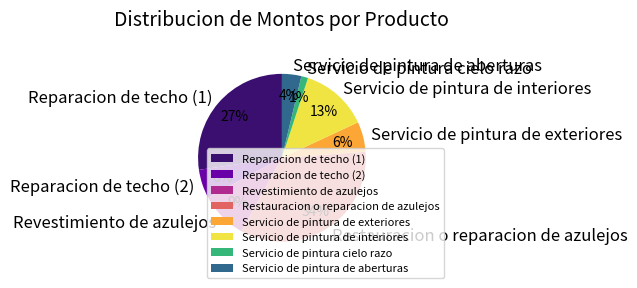

Which has a higher value, Servicio de pintura de aberturas or Servicio de pintura de interiores?

Servicio de pintura de interiores